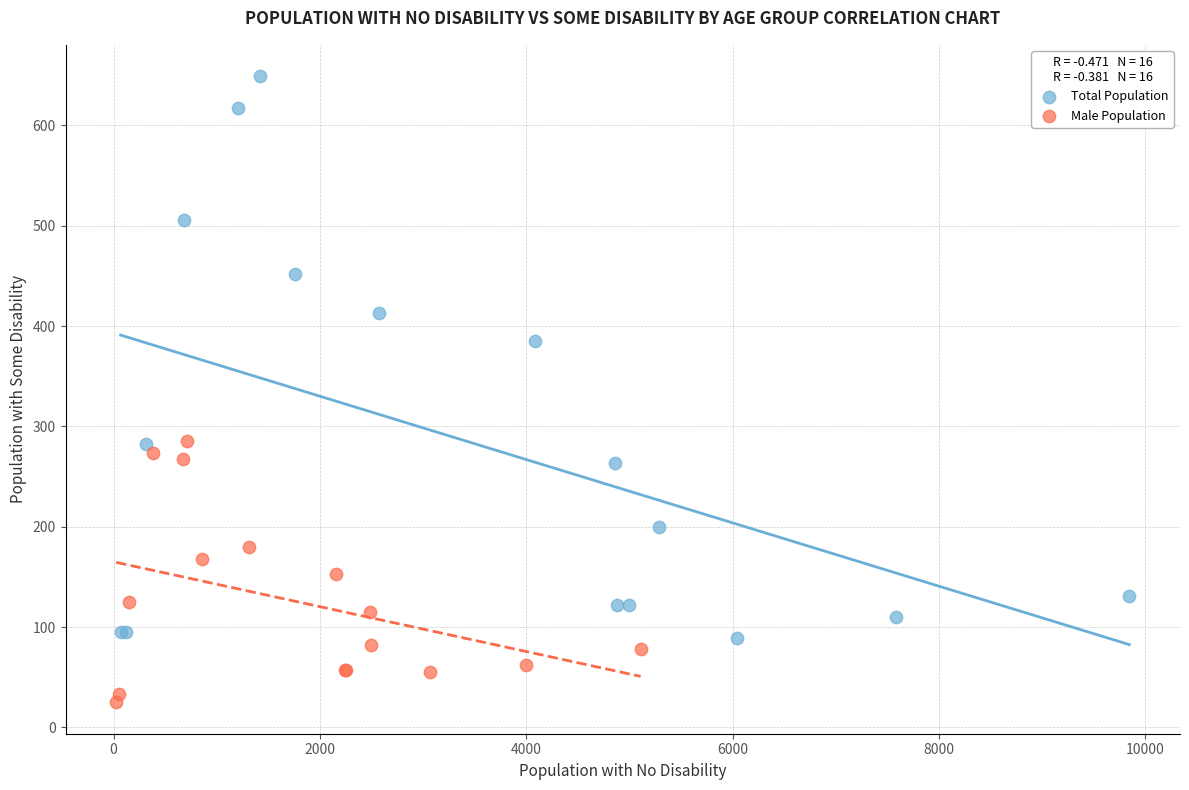

Which series contains the lowest Y value?

Male Population